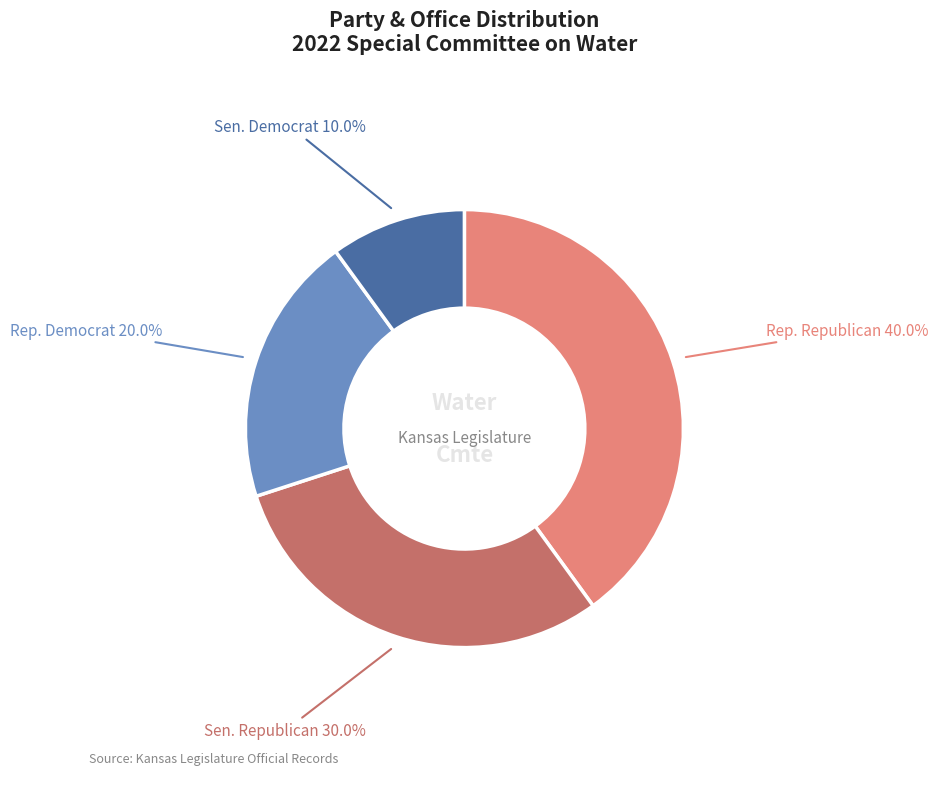

Does any single category account for the majority?

No